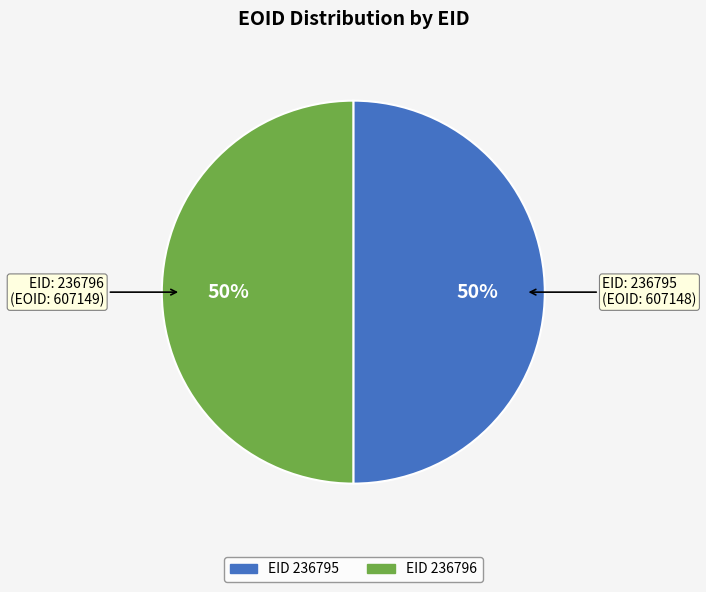

To the nearest percent, what is the average slice percentage?

50%